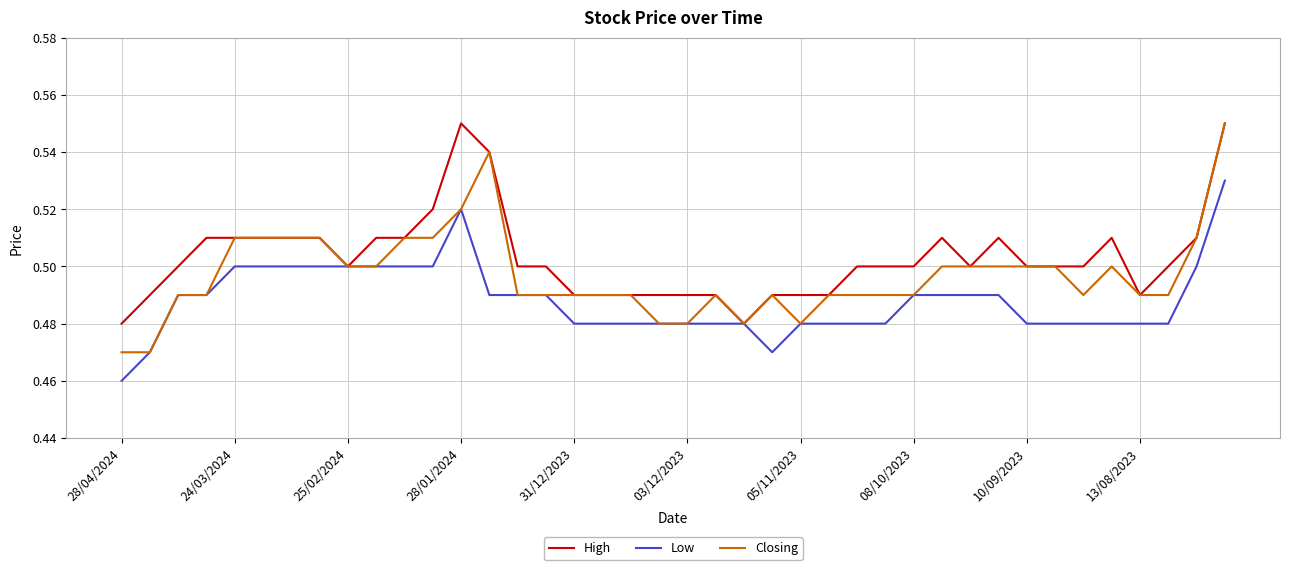

Which series has the largest total across all categories?

High